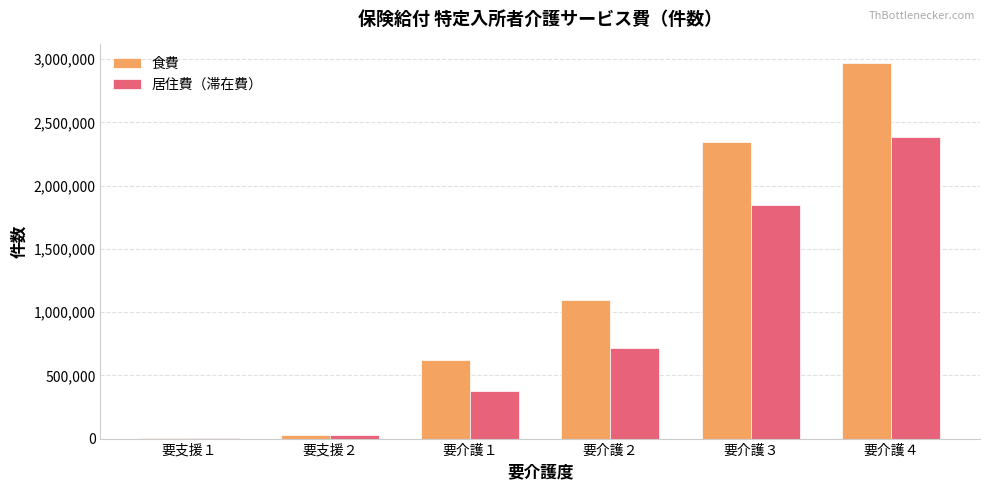

Is the value of 食費 at 要介護１ greater than the value of 居住費（滞在費） at 要介護３?

No